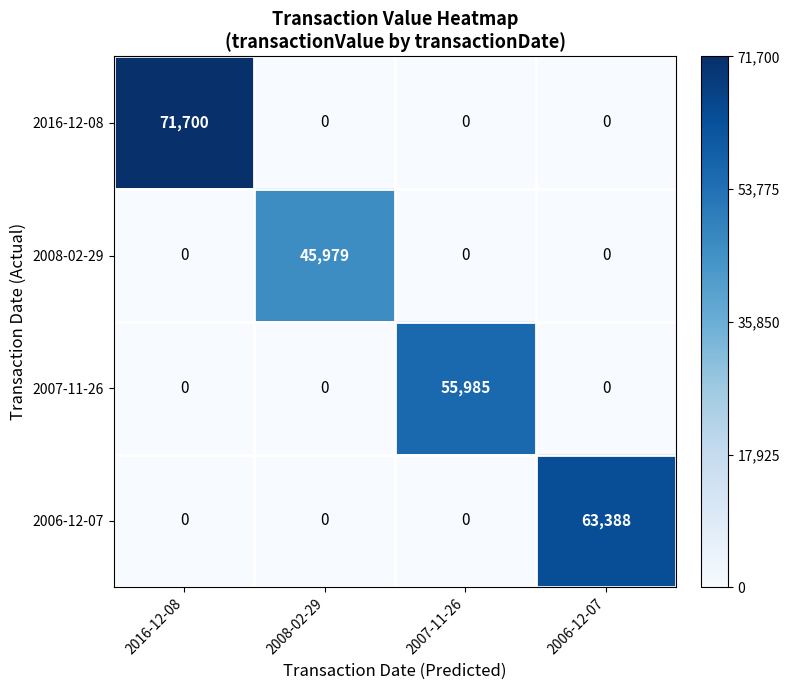

Rank the series by their maximum value, from lowest to highest.

2008-02-29, 2007-11-26, 2006-12-07, 2016-12-08